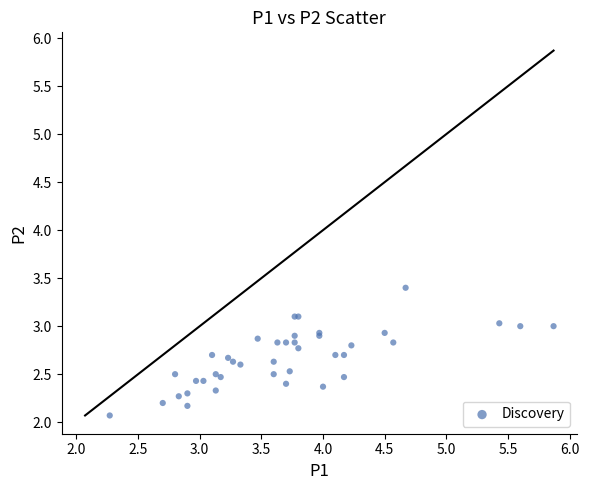

What Y value in the scatter plot is closest to 2?

2.1